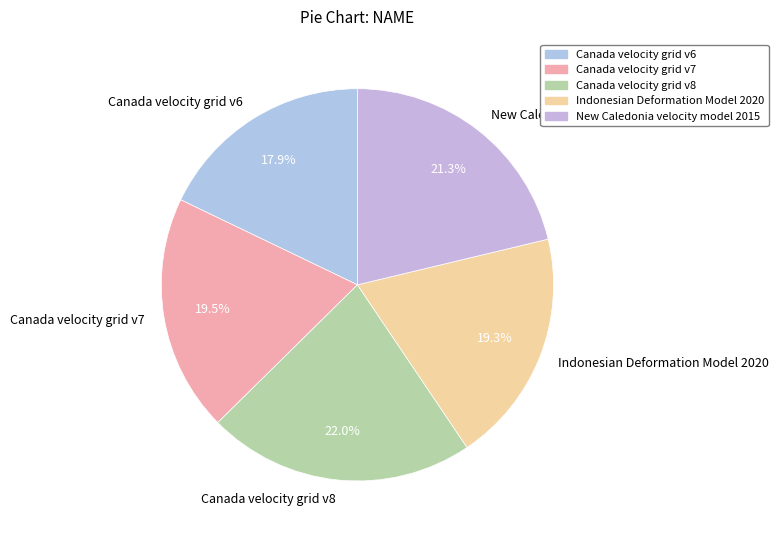

Combined, what portion of the pie is Canada velocity grid v7 and Indonesian Deformation Model 2020?

38.8%